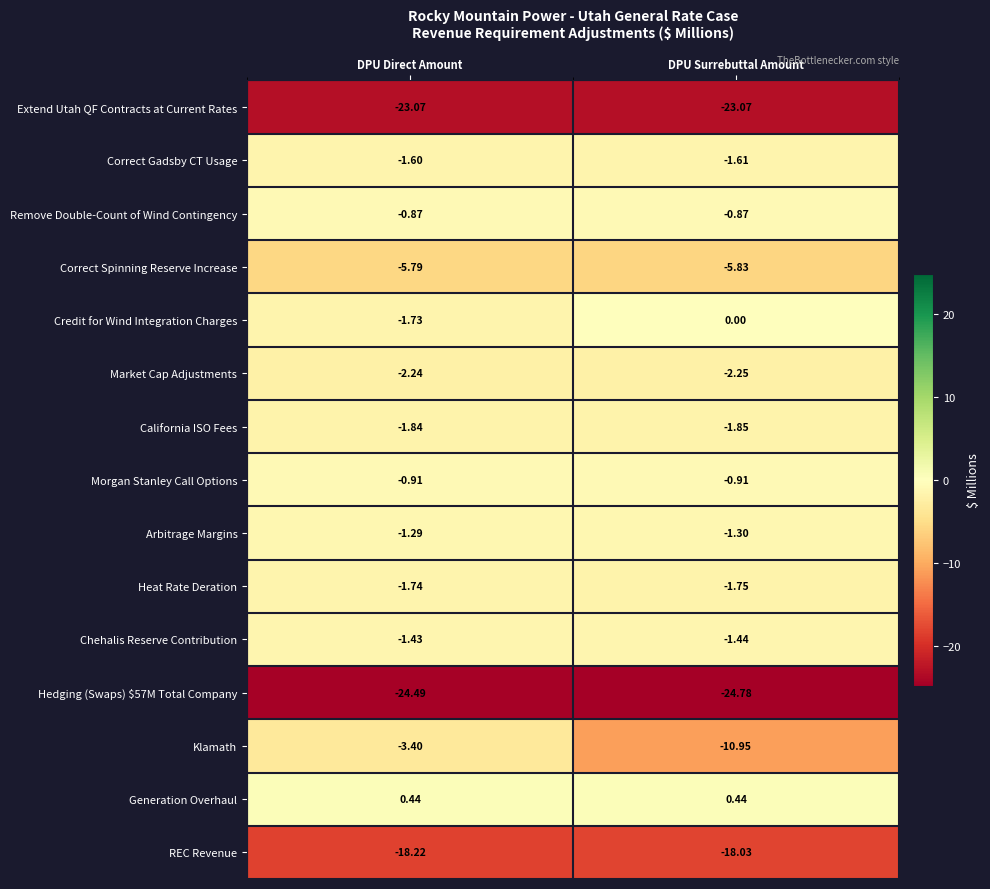

Between DPU Direct Amount and DPU Surrebuttal Amount, which series saw the biggest shift?

Klamath